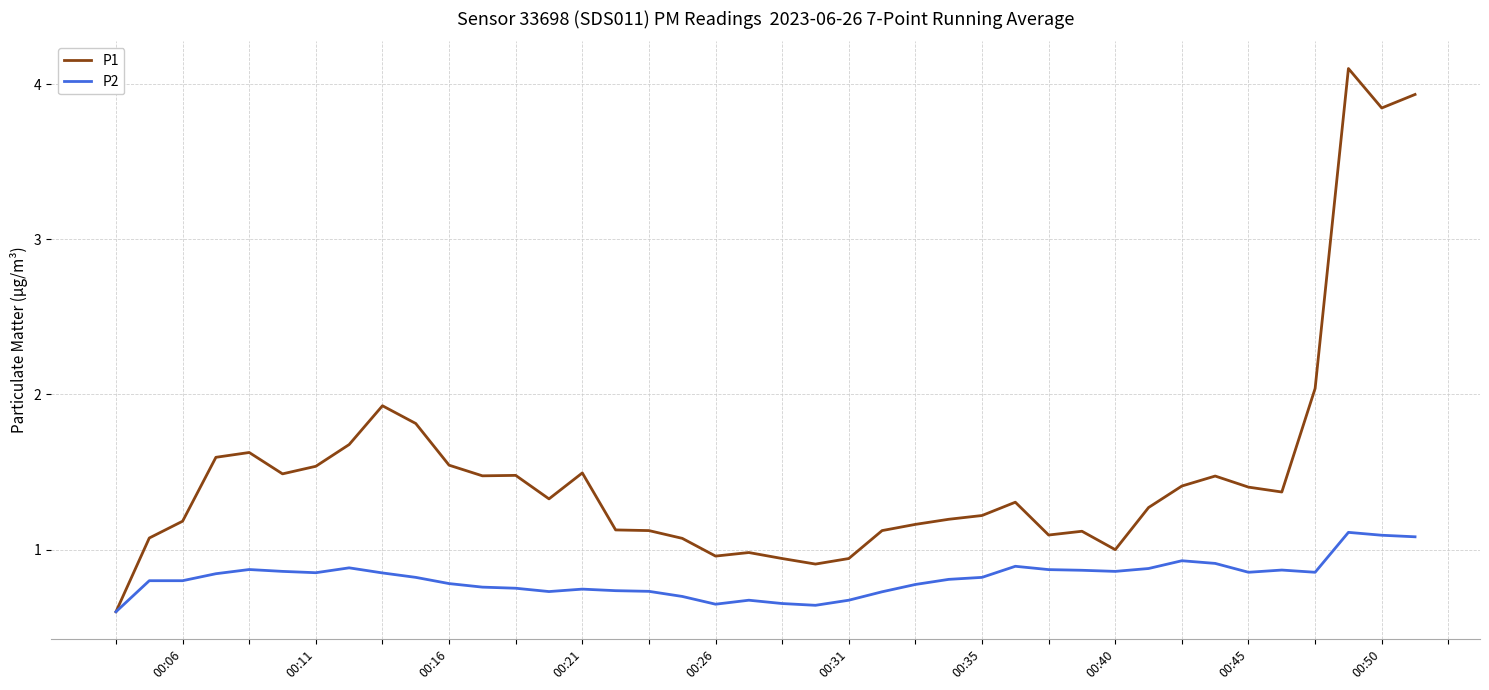

What is the maximum value for P2?

1.1